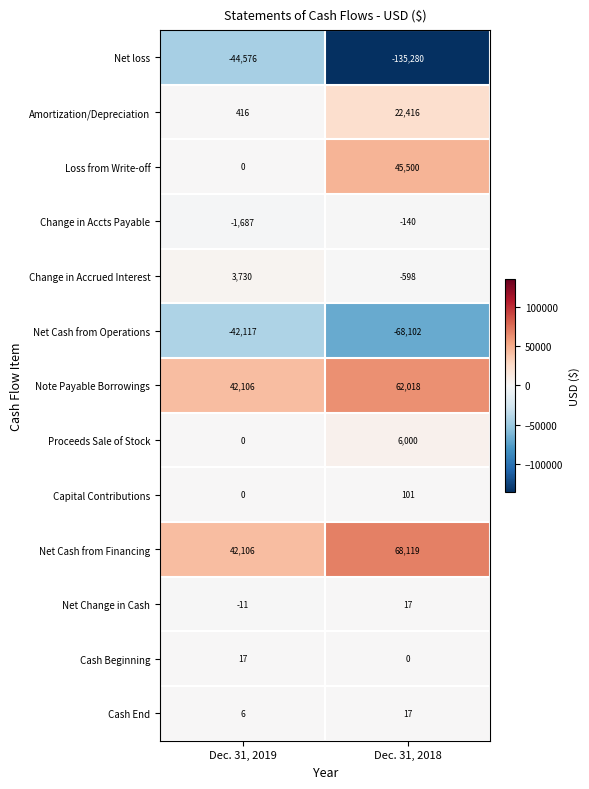

List the labels in order of Proceeds Sale of Stock value, largest first.

Dec. 31, 2018, Dec. 31, 2019